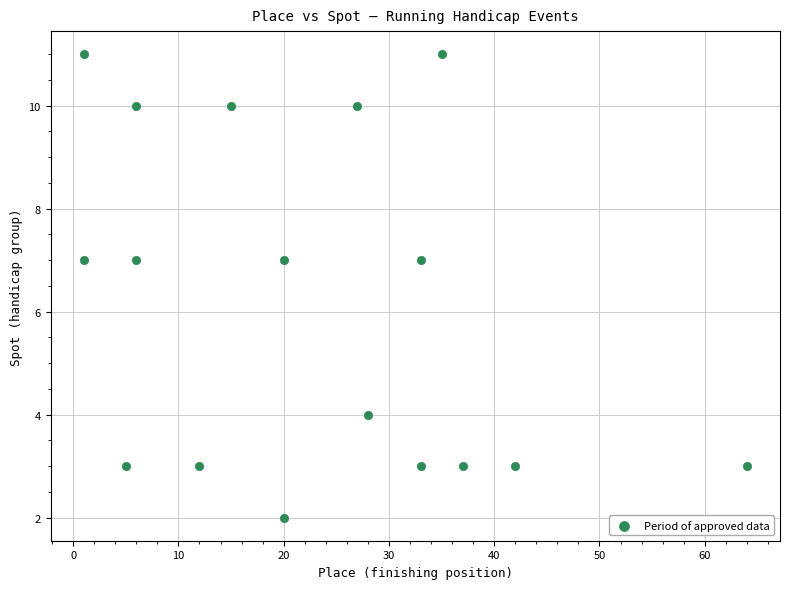

List the coordinates of all points as (X, Y) pairs, reading left to right.

(1, 11)  (1, 7)  (5, 3)  (6, 10)  (6, 7)  (12, 3)  (15, 10)  (20, 7)  (20, 2)  (27, 10)  (28, 4)  (33, 7)  (33, 3)  (35, 11)  (37, 3)  (42, 3)  (64, 3)